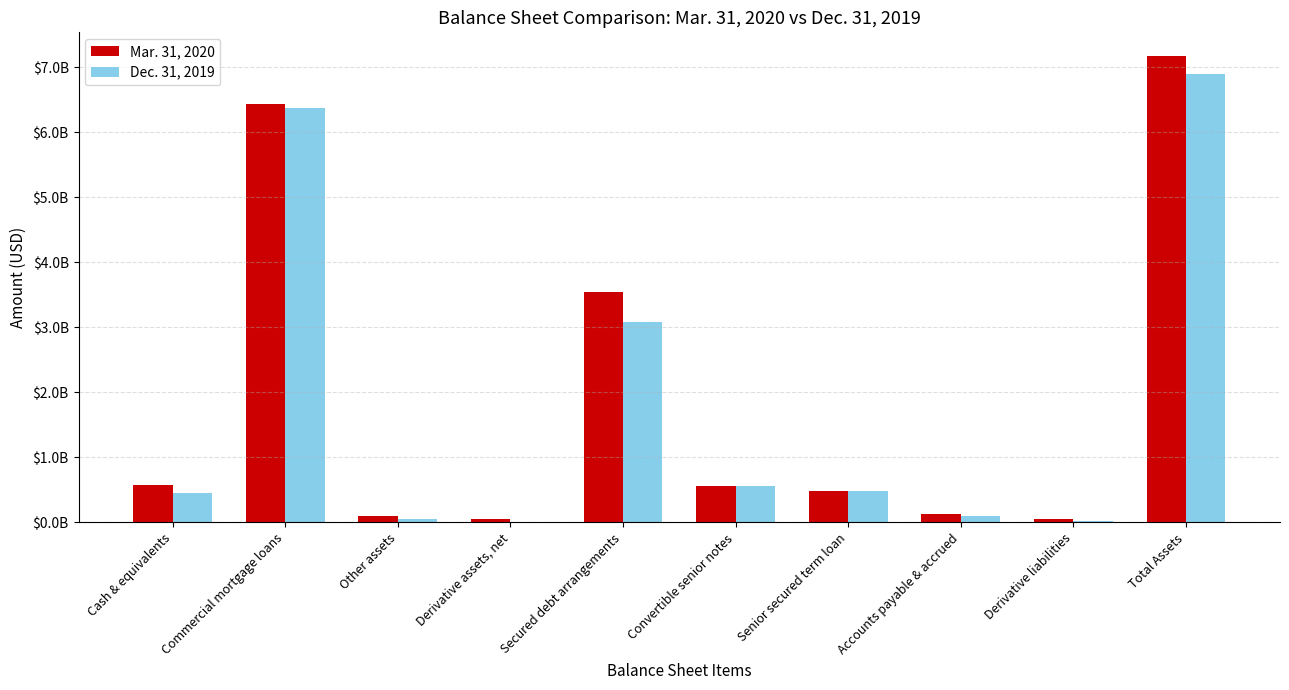

What are all the series names shown in the legend?

Mar. 31, 2020, Dec. 31, 2019